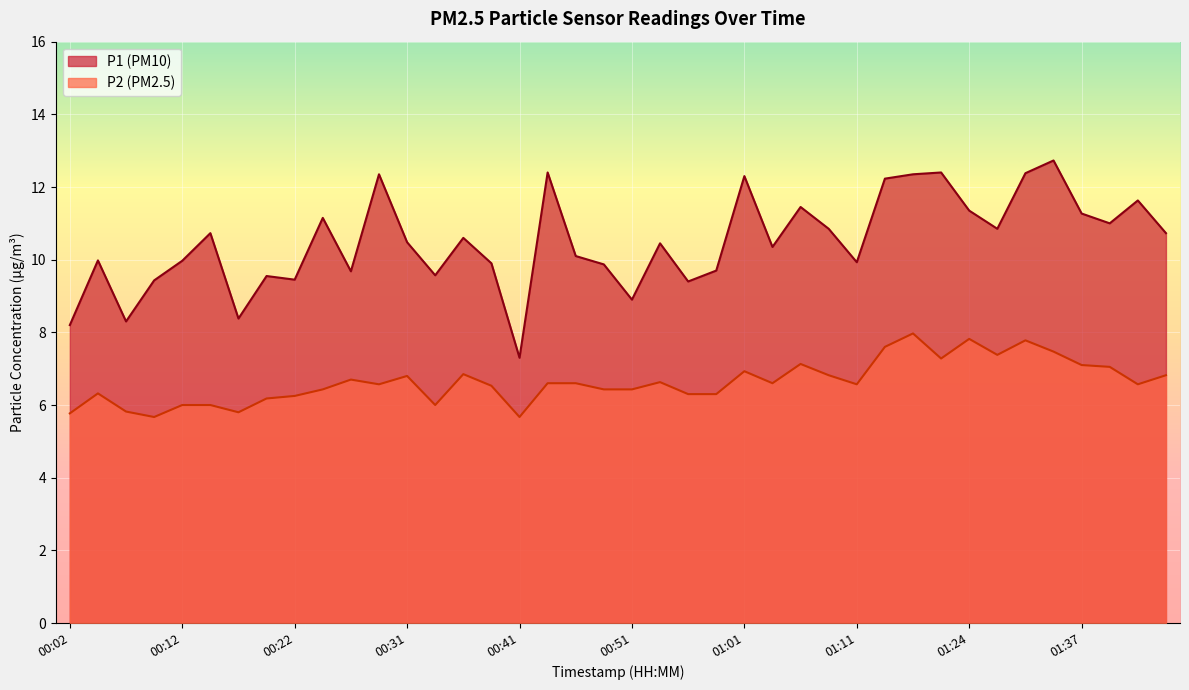

What position from the right is 01:22?

9